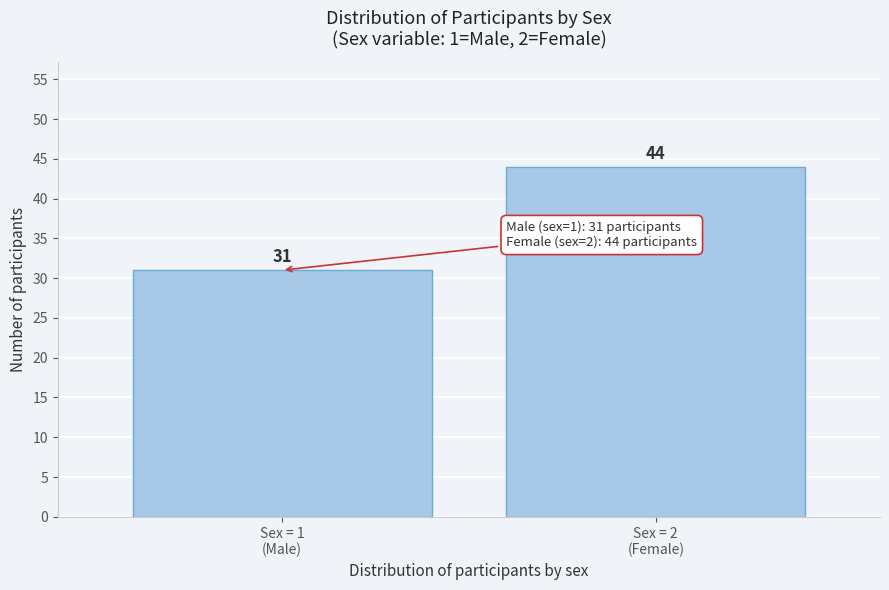

Reading left to right, extract all data points from this chart.

31	44